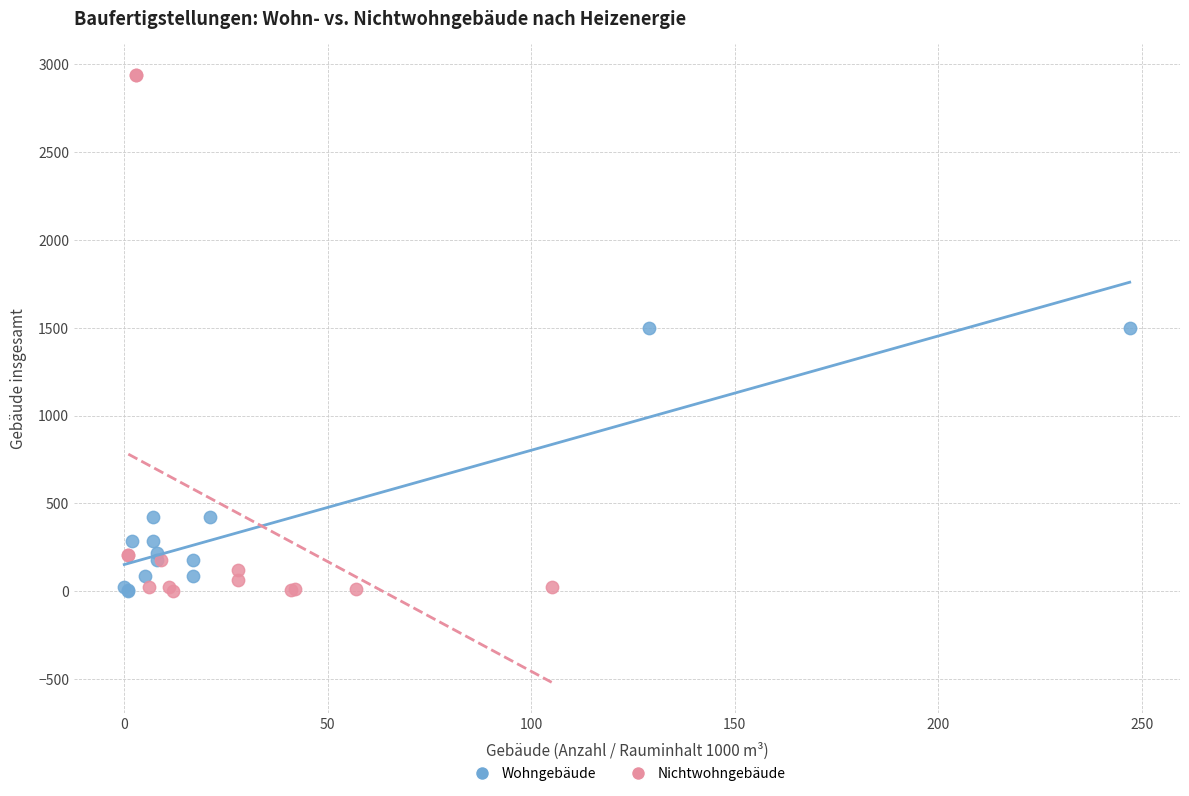

Which series has the widest spread of Y values?

Nichtwohngebäude